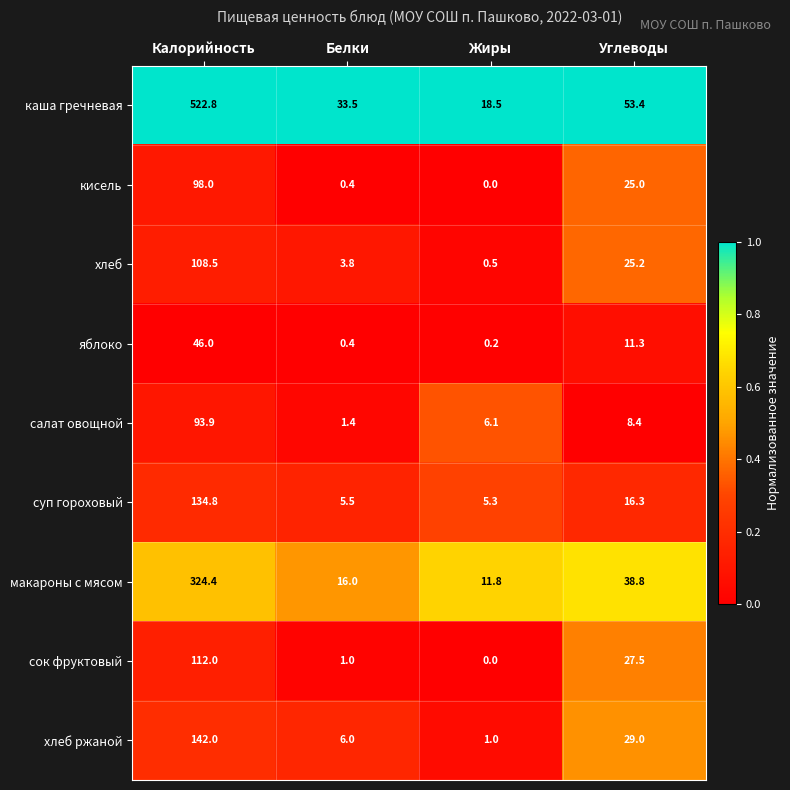

The суп гороховый series shows 8.0 at Жиры. True or false?

False